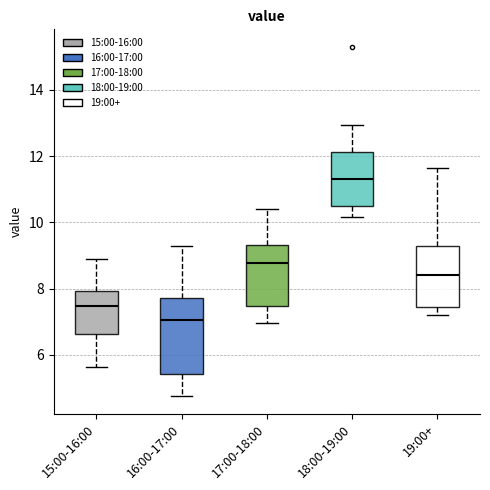

Where does the lower whisker of the box for 15:00-16:00 end on the y-axis? The values are not printed on the chart, so give them approximately, as read against the axis.

5.6